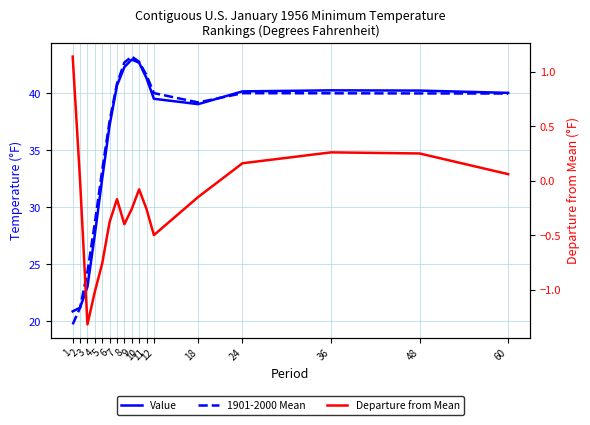

After their last crossing, which series has the higher values: Value or 1901-2000 Mean?

Value